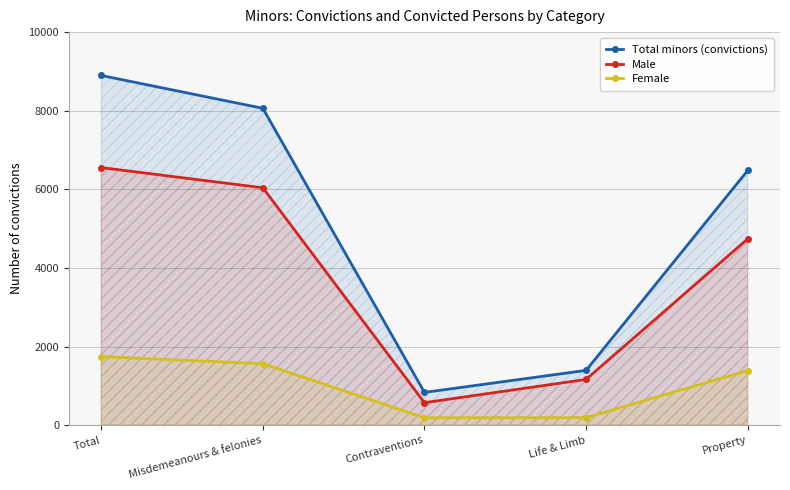

Is the value of Total minors (convictions) at Misdemeanours & felonies greater than the value of Female at Contraventions?

Yes